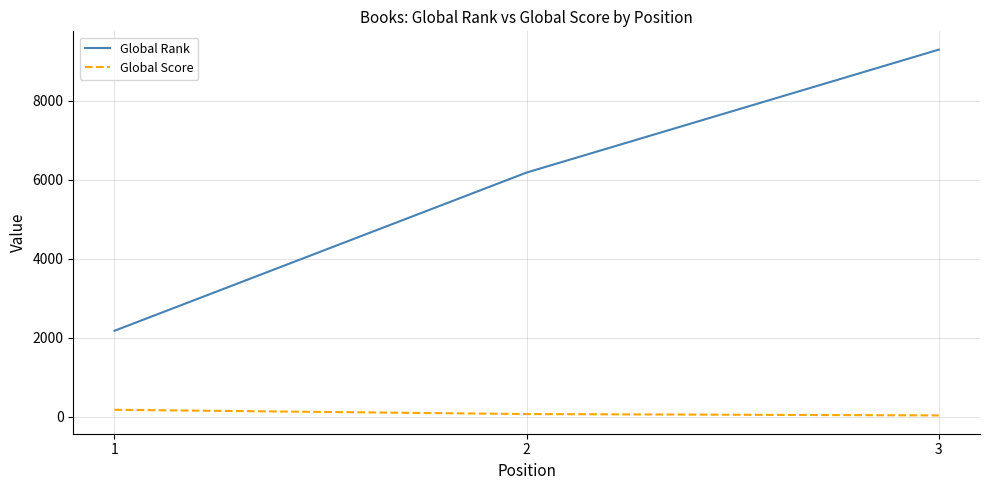

Between 2 and 3, which series saw the biggest shift?

Global Rank